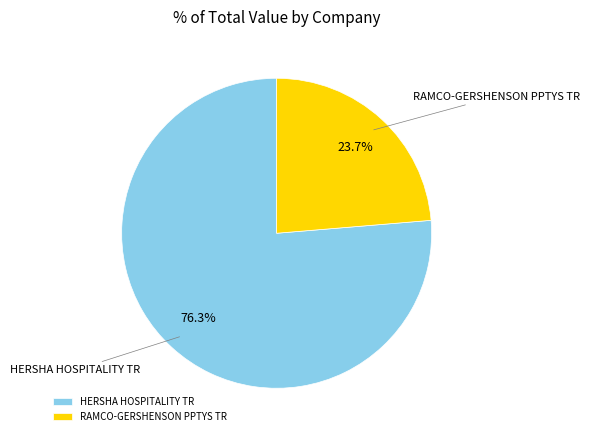

What portion of the pie excludes RAMCO-GERSHENSON PPTYS TR?

76.3%